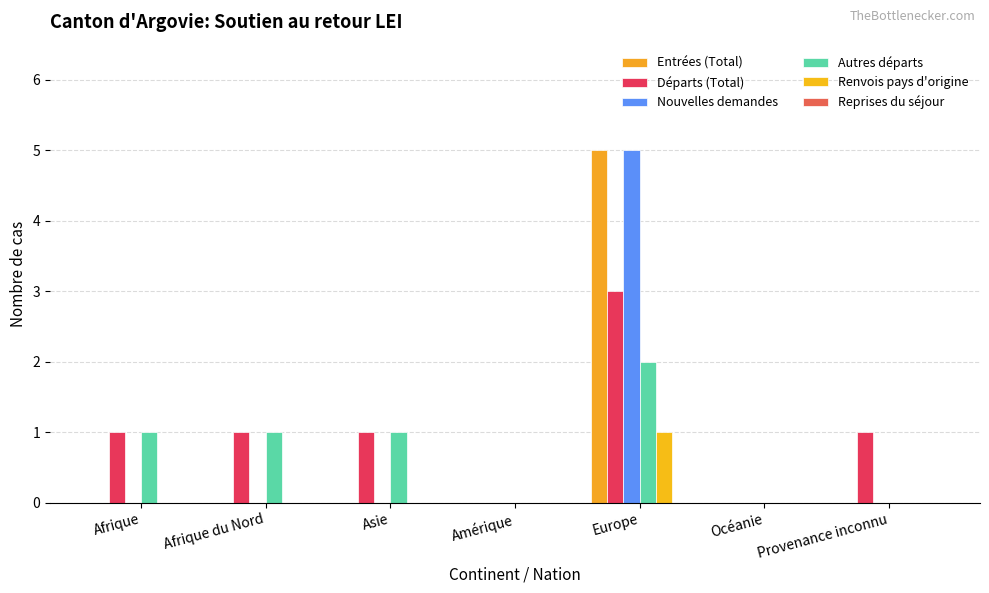

What is the maximum value shown in the chart?

5